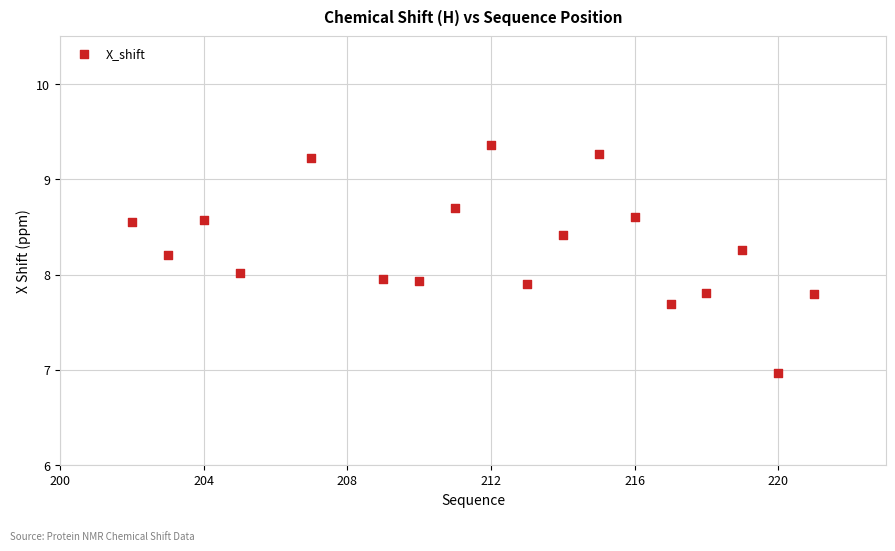

What is the range of Y values (max minus min)?

2.4